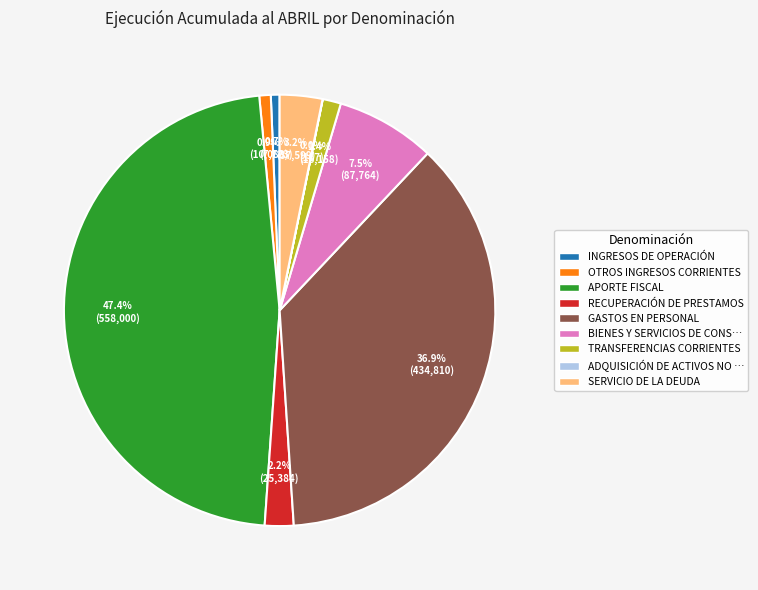

Is there any slice that represents more than half of the pie?

No